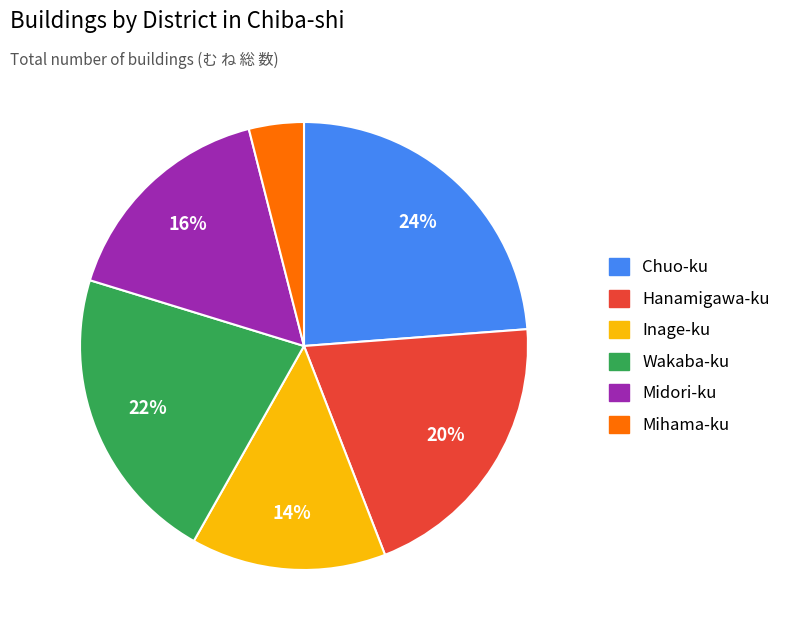

The Chuo-ku slice represents 13% of the pie. True or false?

False